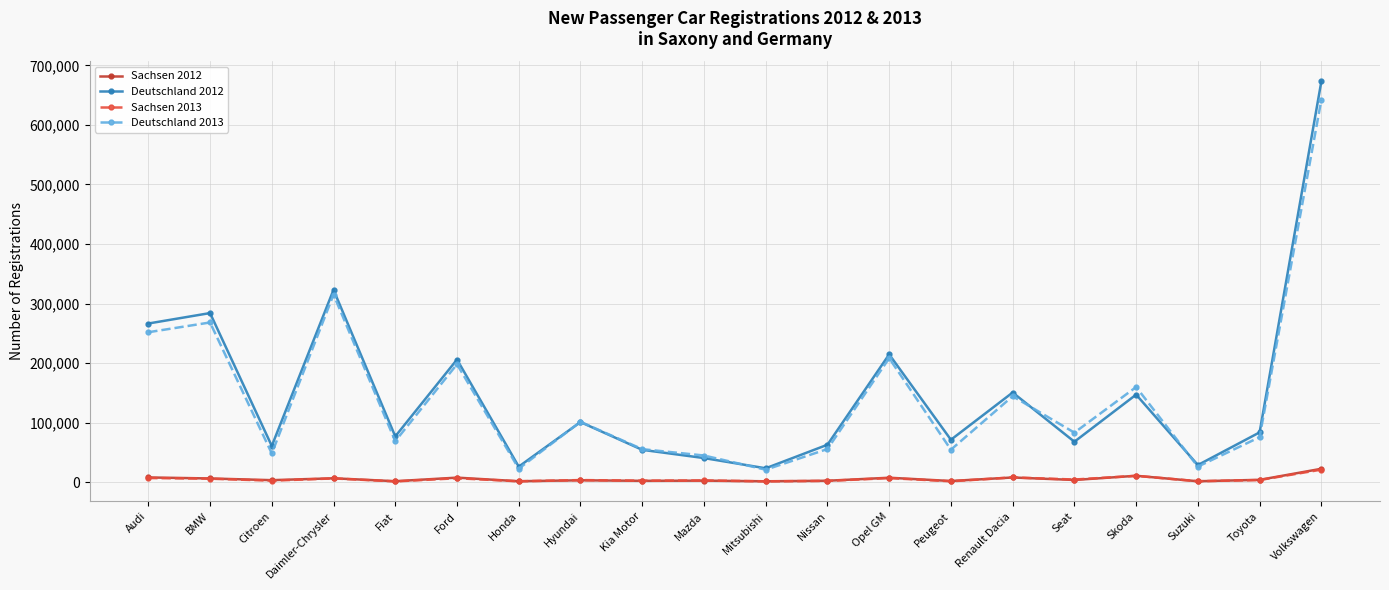

True or false: Deutschland 2012 has more than 2 interior local peaks.

True